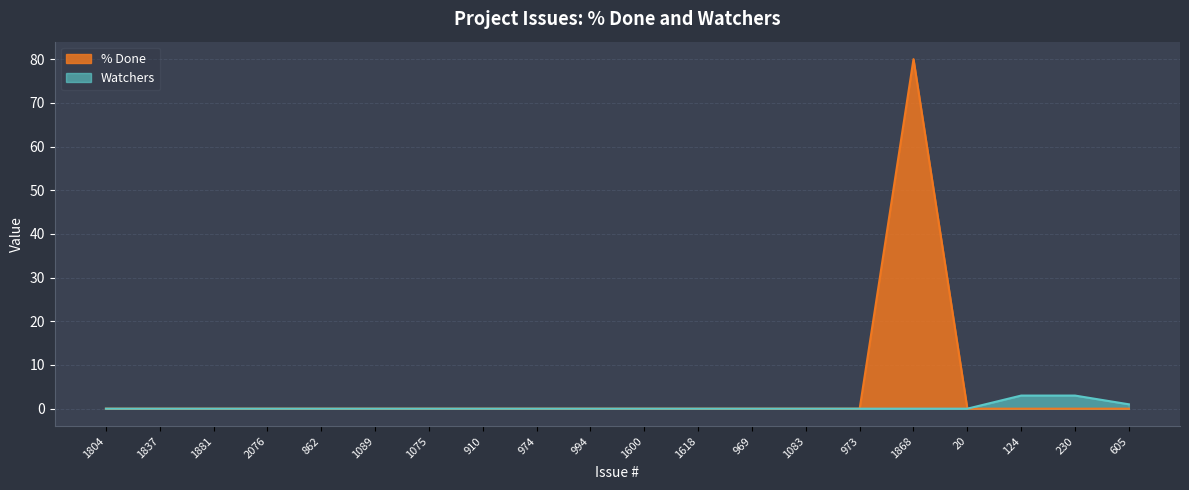

What is the difference between the second highest and second lowest values in the Watchers series?

3